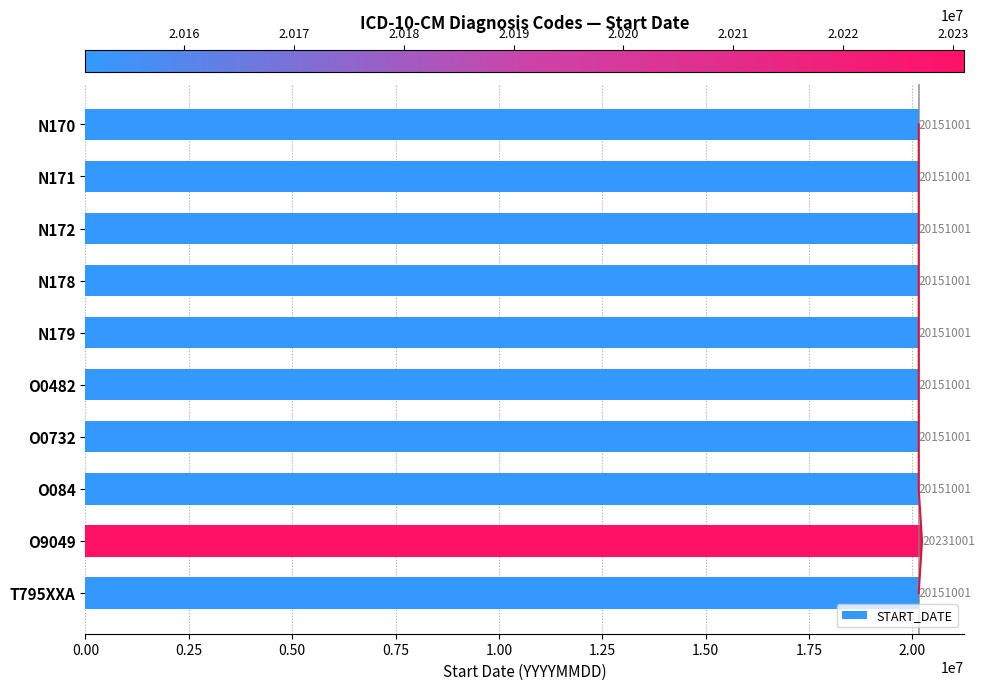

How many data points are above 20151001?

1